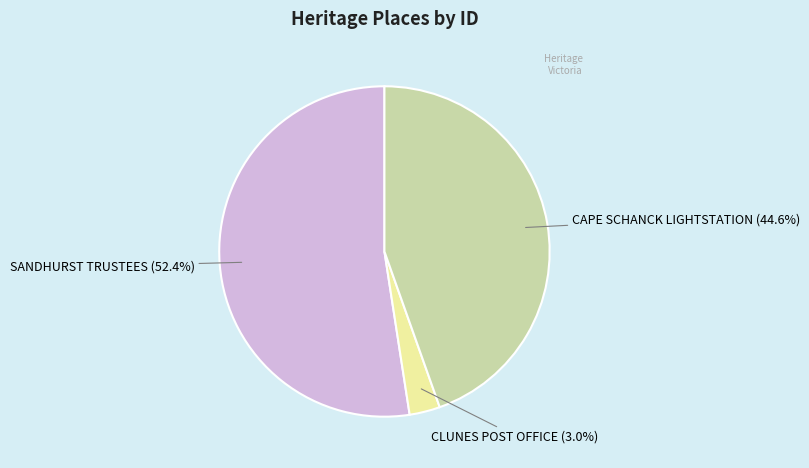

To the nearest percent, what is the difference between the CLUNES POST OFFICE and SANDHURST TRUSTEES slice percentages?

49%